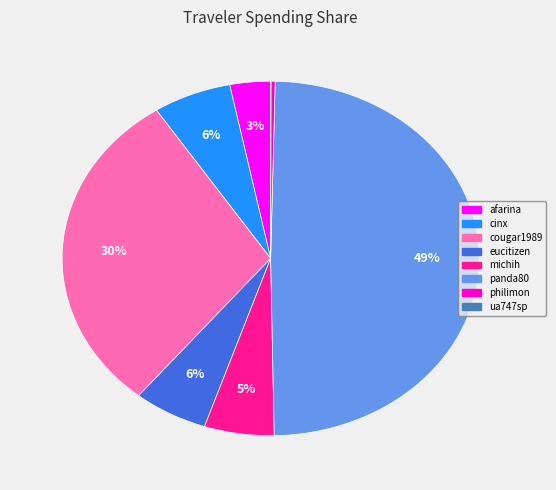

To the nearest percent, what is the average slice percentage?

12%